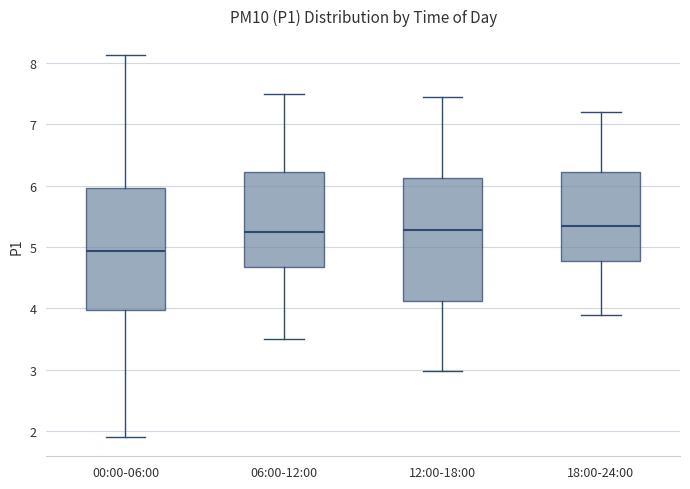

Reading left to right, read every box against the y-axis: the position of its median line, the range the box covers, and the ends of its whiskers. The values are not printed on the chart, so give them approximately, as read against the axis.

00:00-06:00: median 4.9, box 4.0 to 6.0, whiskers 1.9 to 8.1
06:00-12:00: median 5.3, box 4.7 to 6.2, whiskers 3.5 to 7.5
12:00-18:00: median 5.3, box 4.1 to 6.1, whiskers 3.0 to 7.5
18:00-24:00: median 5.4, box 4.8 to 6.2, whiskers 3.9 to 7.2